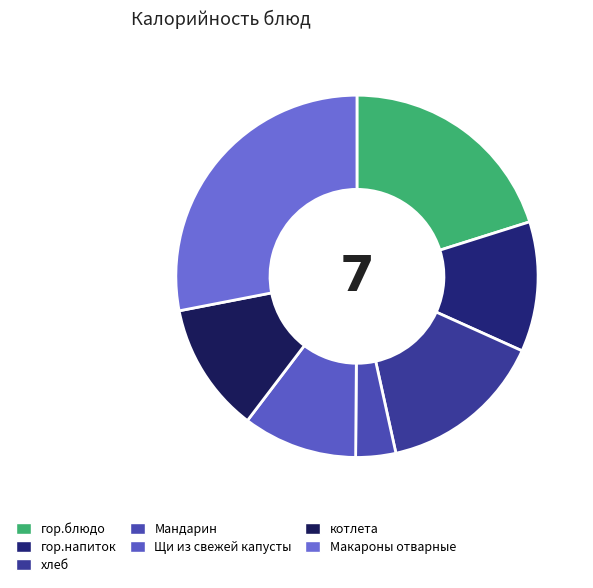

To the nearest percent, what is the difference between the largest and smallest slice percentages?

24%